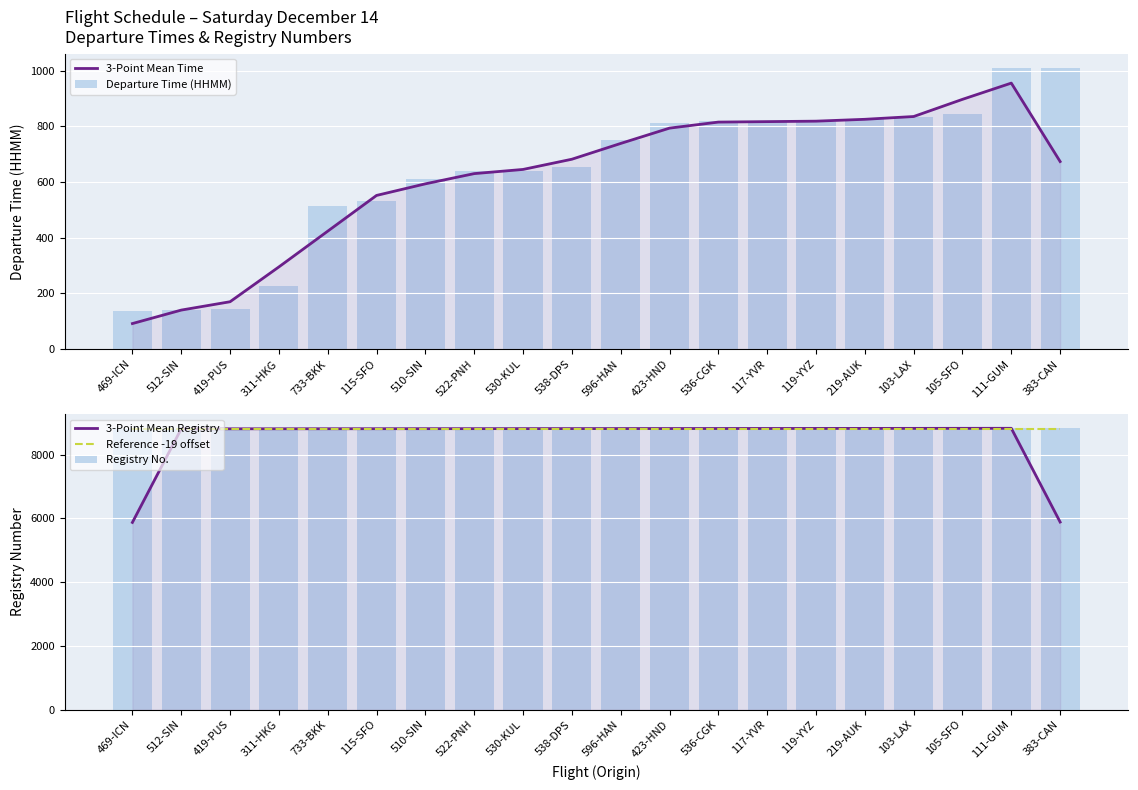

Which series has the largest total across all categories?

Registry No.